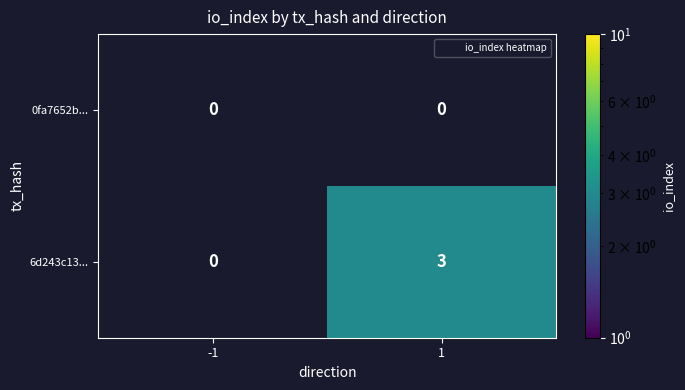

Rank the categories by 0fa7652b... value from highest to lowest.

-1, 1